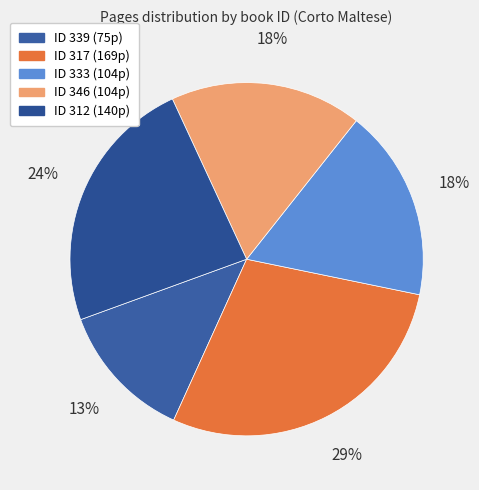

How many segments does this pie chart have?

5